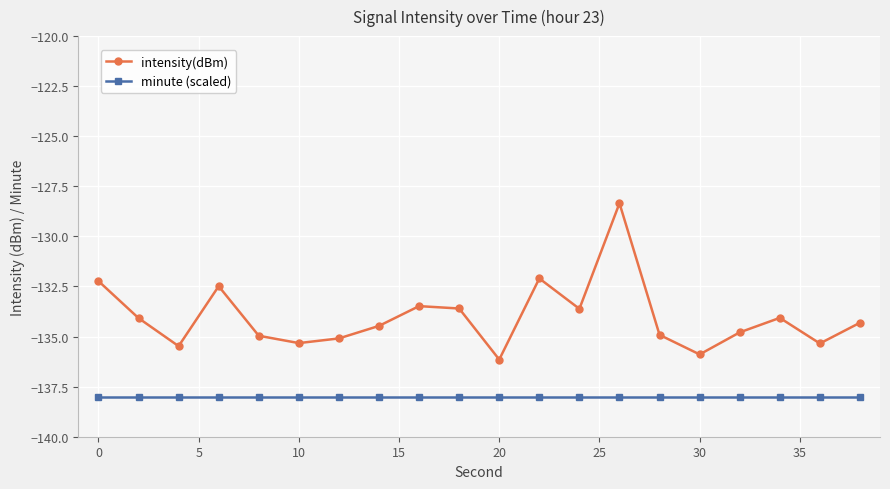

True or false: minute (scaled) and intensity(dBm) cross at least once.

False